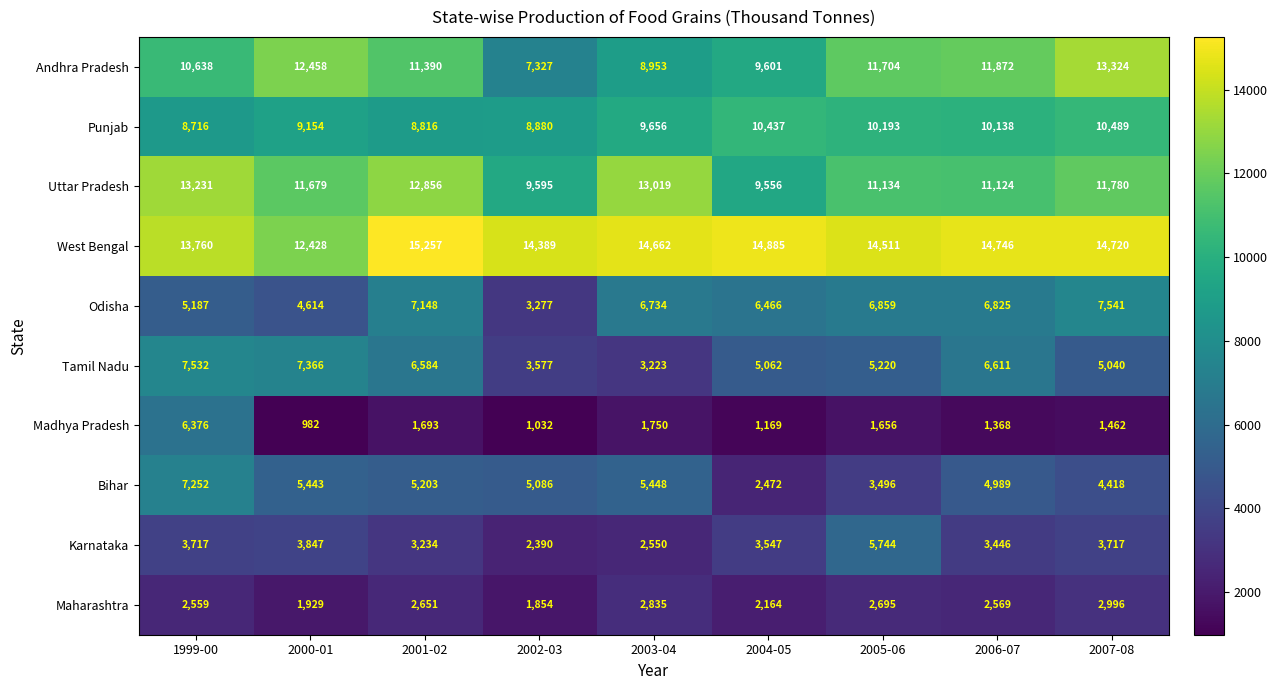

What is the difference between the maximum and second lowest values in the Bihar series?

3756